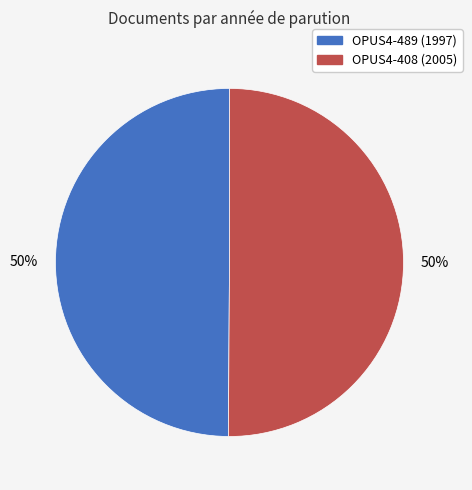

To the nearest percent, what portion does OPUS4-489 represent?

50%